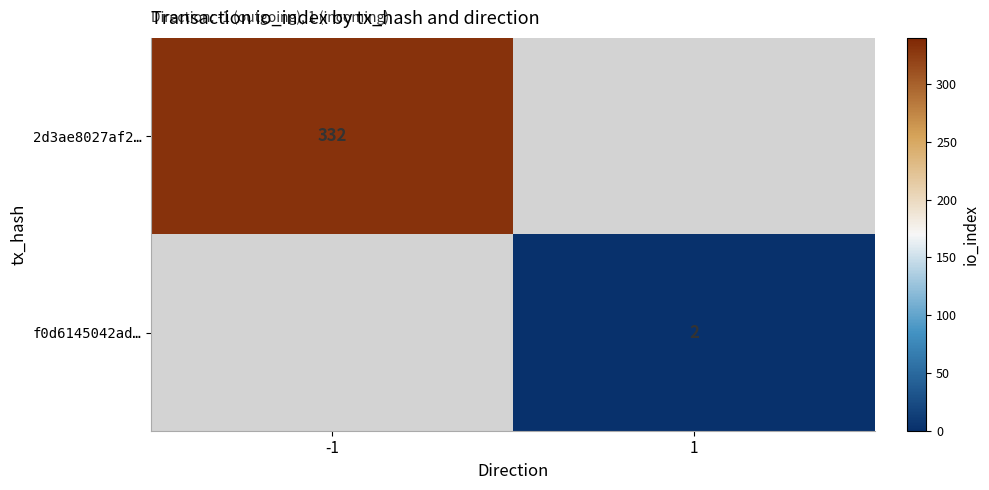

The value of f0d6145042ad… at 1 is 2. True or false?

True